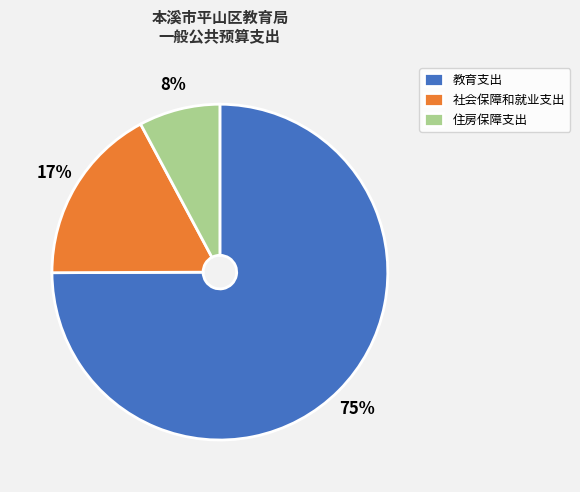

To the nearest percent, what is the average slice percentage?

33%